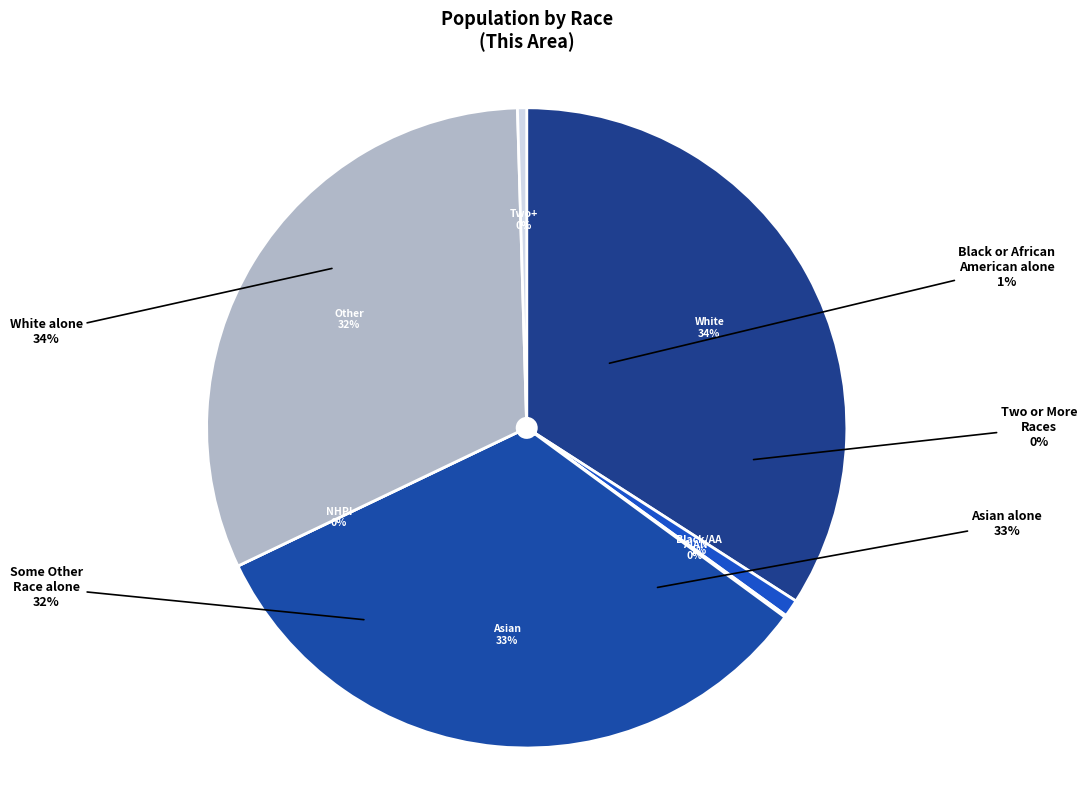

Is it true that White alone is 34% of the pie?

True